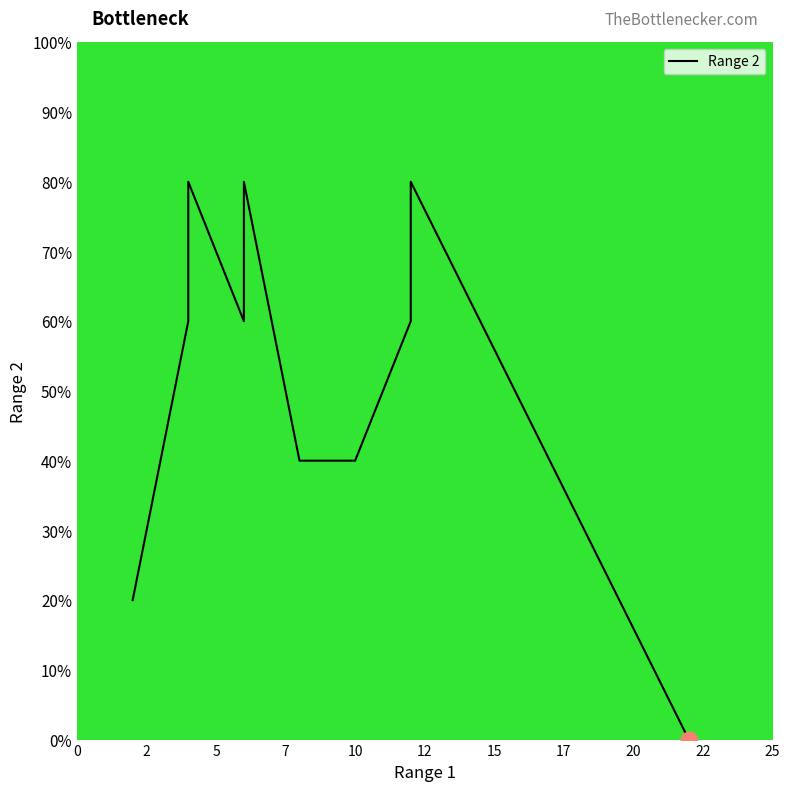

True or false: the data has more than 1 interior local peaks.

True